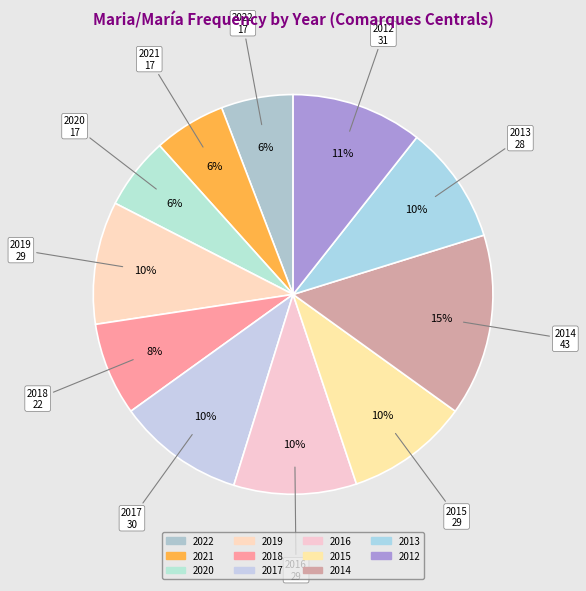

To the nearest percent, what is the difference between the 2020 and 2015 slice percentages?

4%